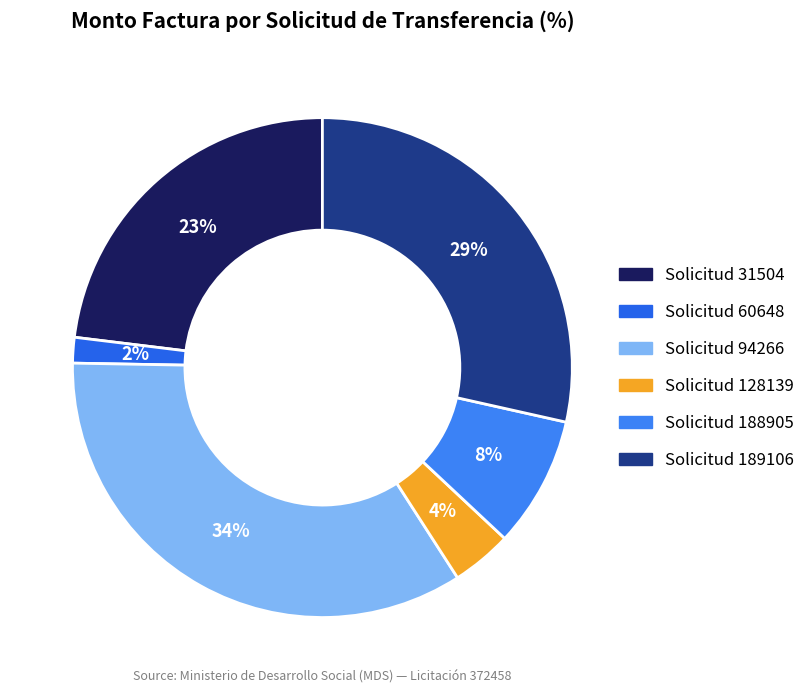

Count the number of slices in the pie.

6